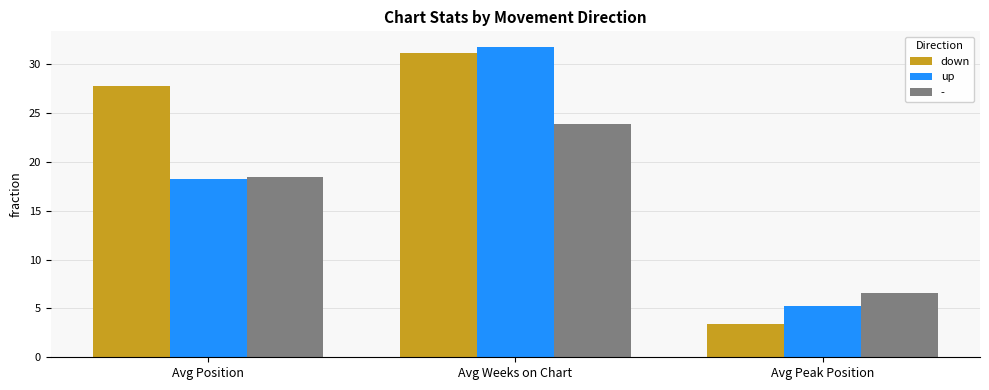

Which series has the largest total across all categories?

down